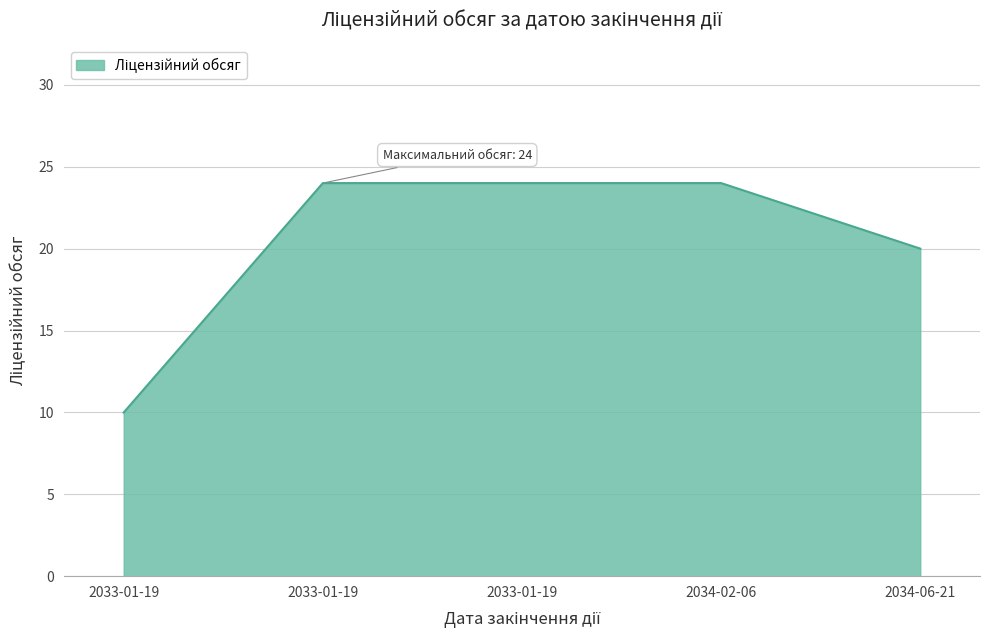

Reading left to right, what are all the values shown in this chart?

2033-01-19=10	2033-01-19=24	2033-01-19=24	2034-02-06=24	2034-06-21=20